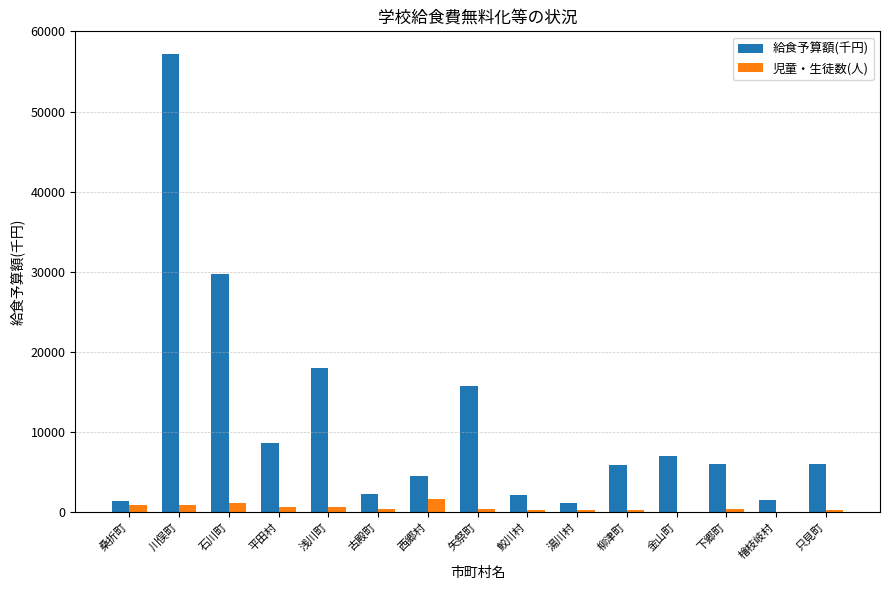

The 児童・生徒数(人) series shows 675 at 浅川町. True or false?

True